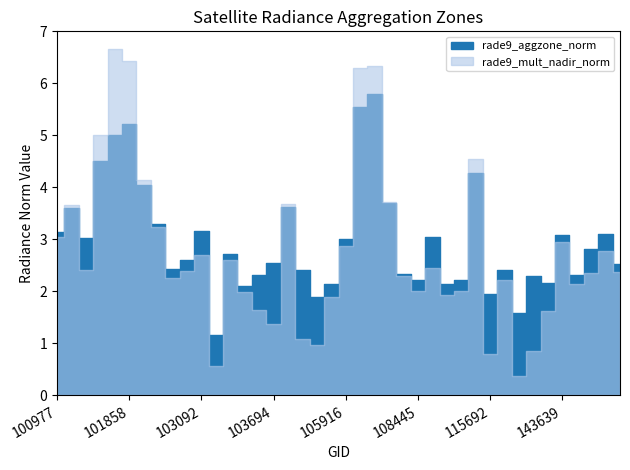

What is the total value across all series at 115692?

2.7